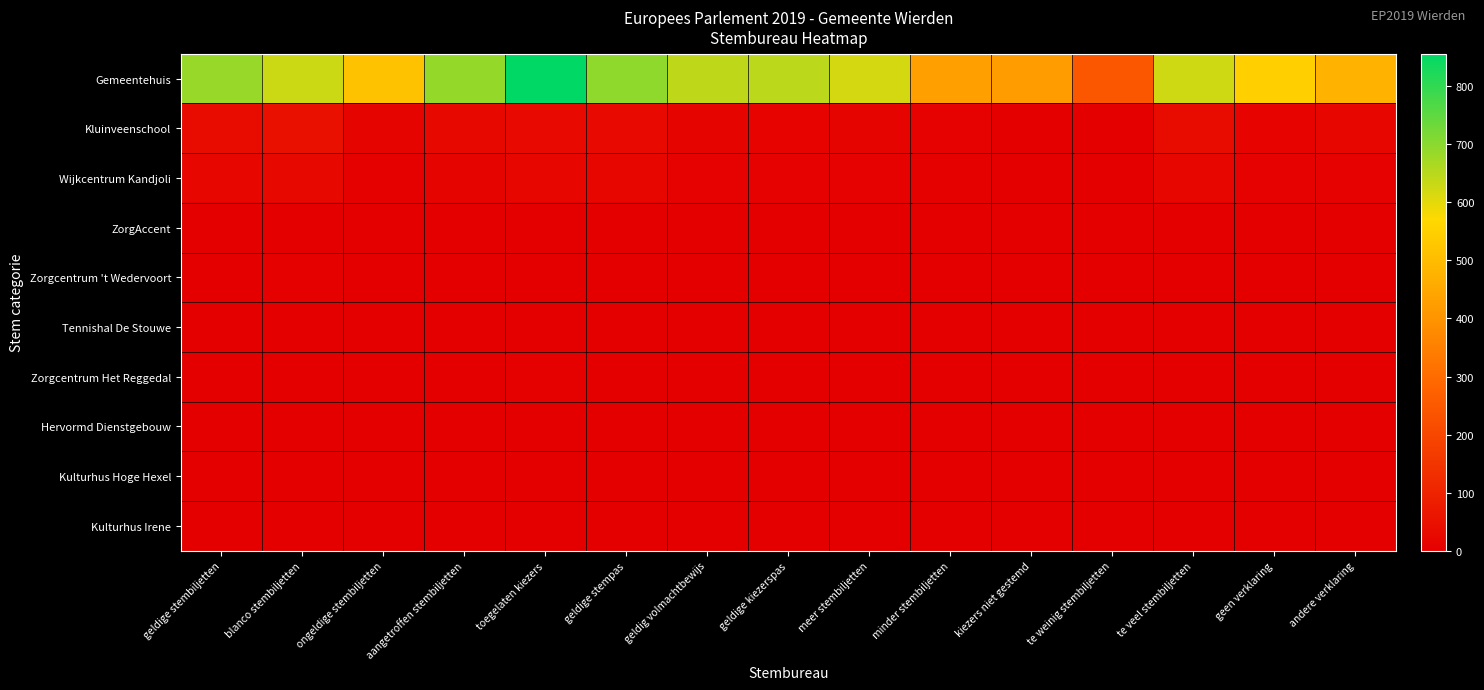

How many series are shown in this chart?

10